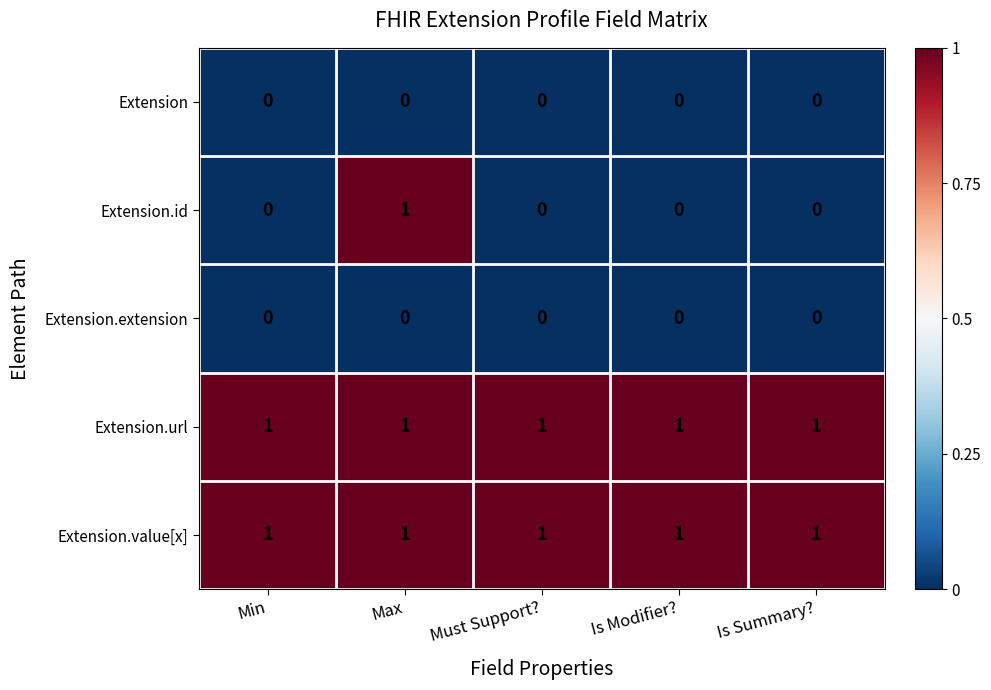

How many data points does each series have?

5